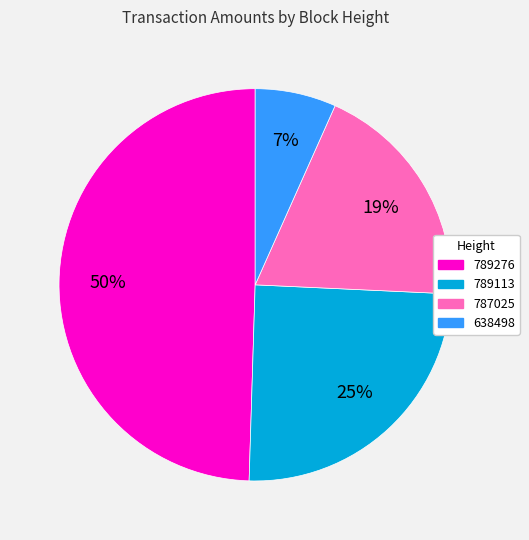

True or false: 638498 accounts for 7% of the total.

True